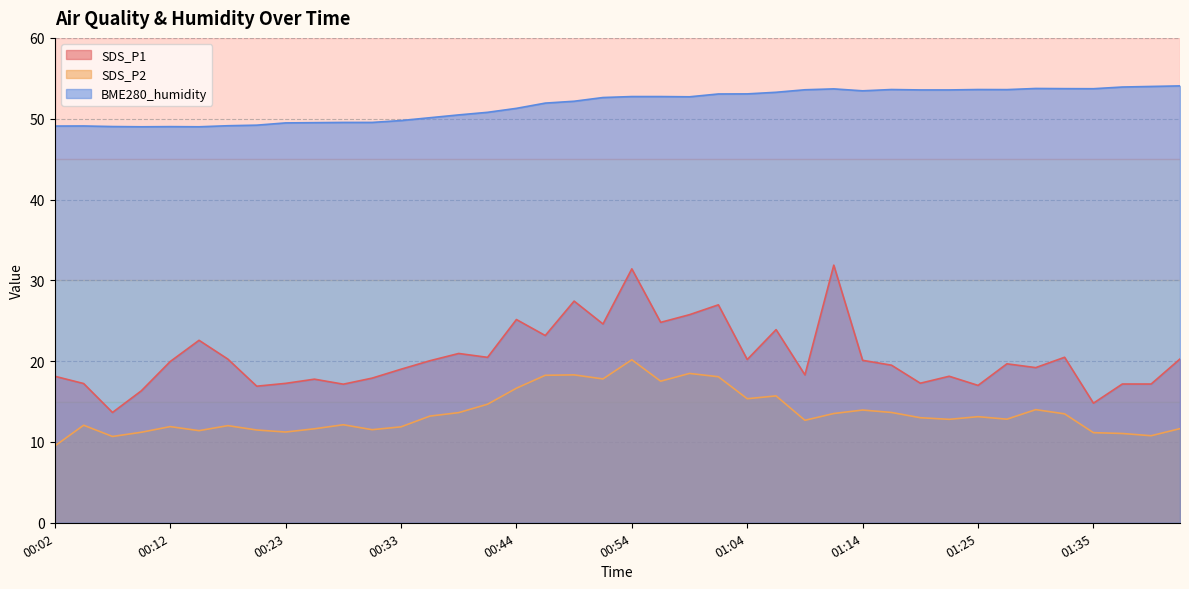

The SDS_P1 series shows 19.5 at 01:17. True or false?

True